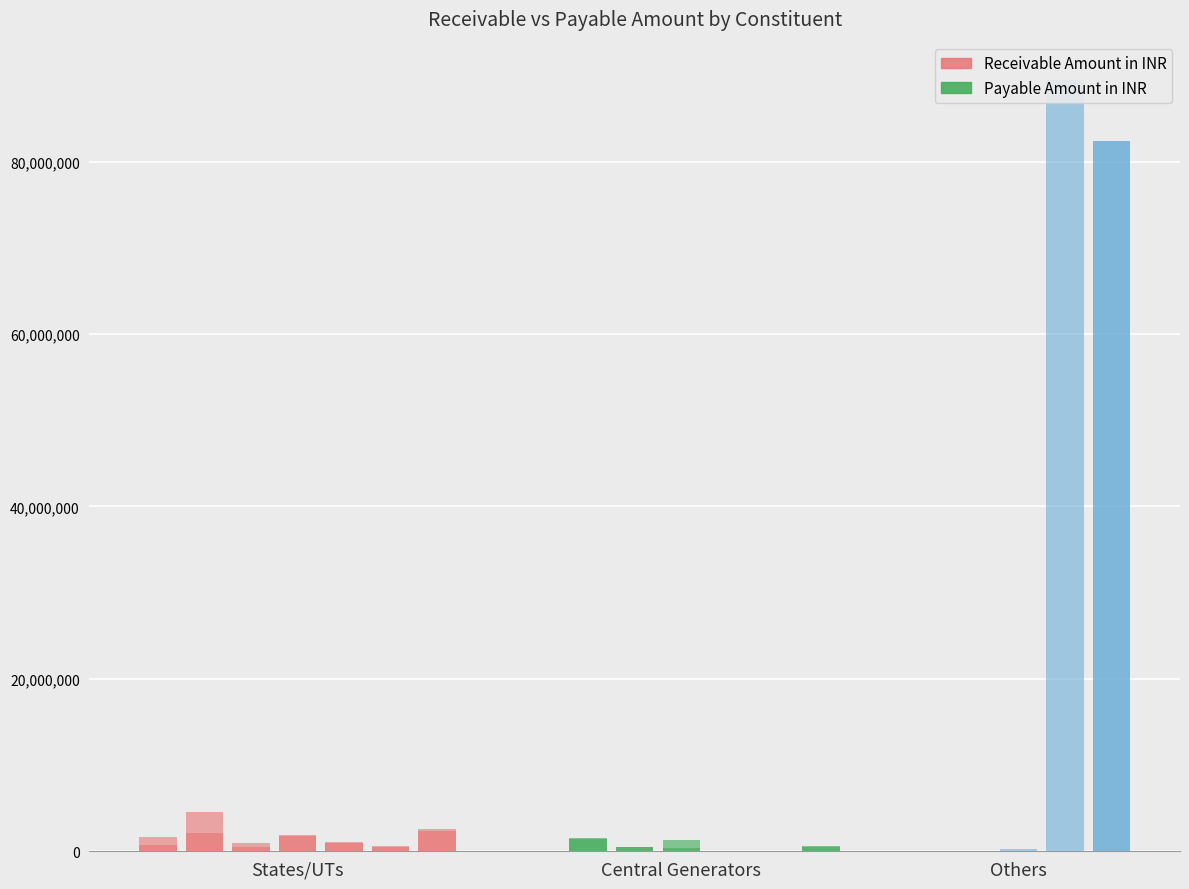

Which series has the widest spread of values?

Payable Amount in INR